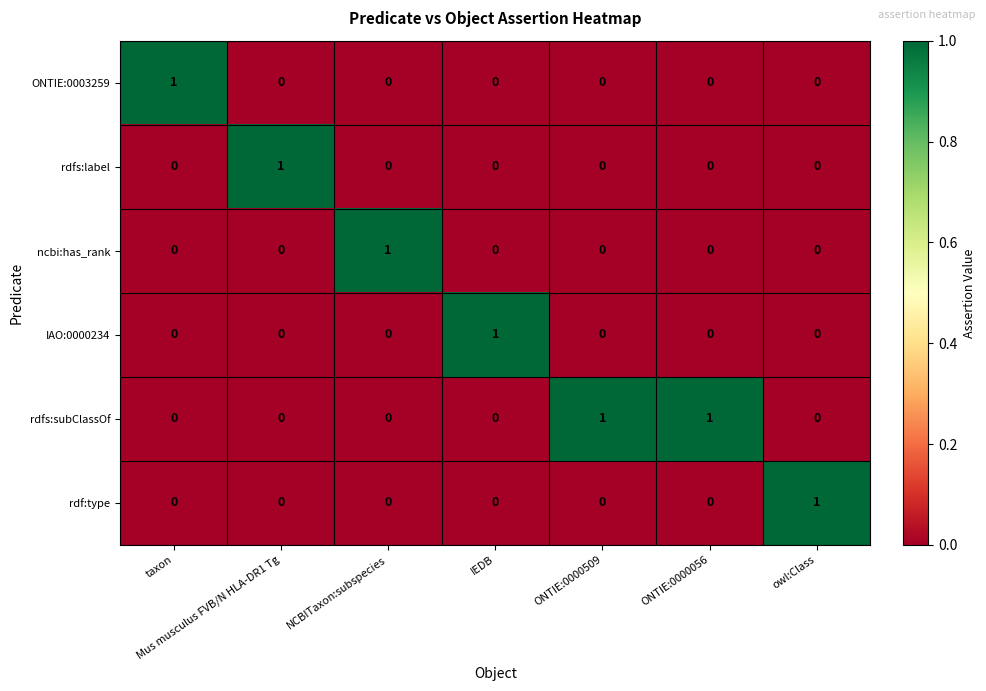

True or false: rdf:type has a value of 0 at ONTIE:0000509.

True